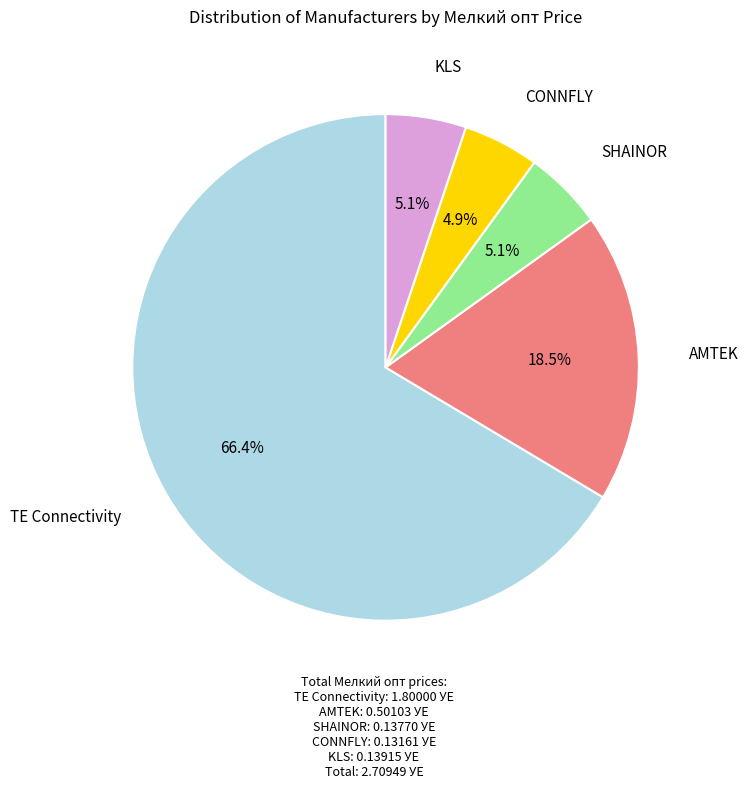

Does any single category account for the majority?

Yes